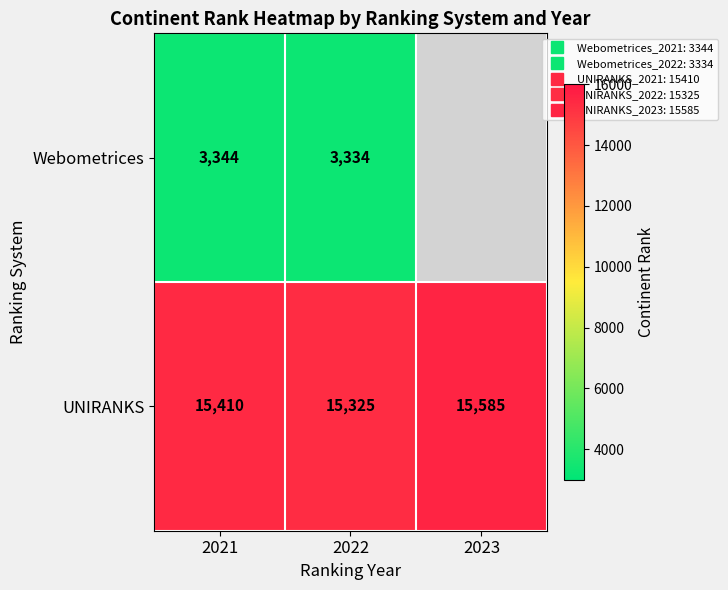

How many data points in UNIRANKS are less than 15410?

1